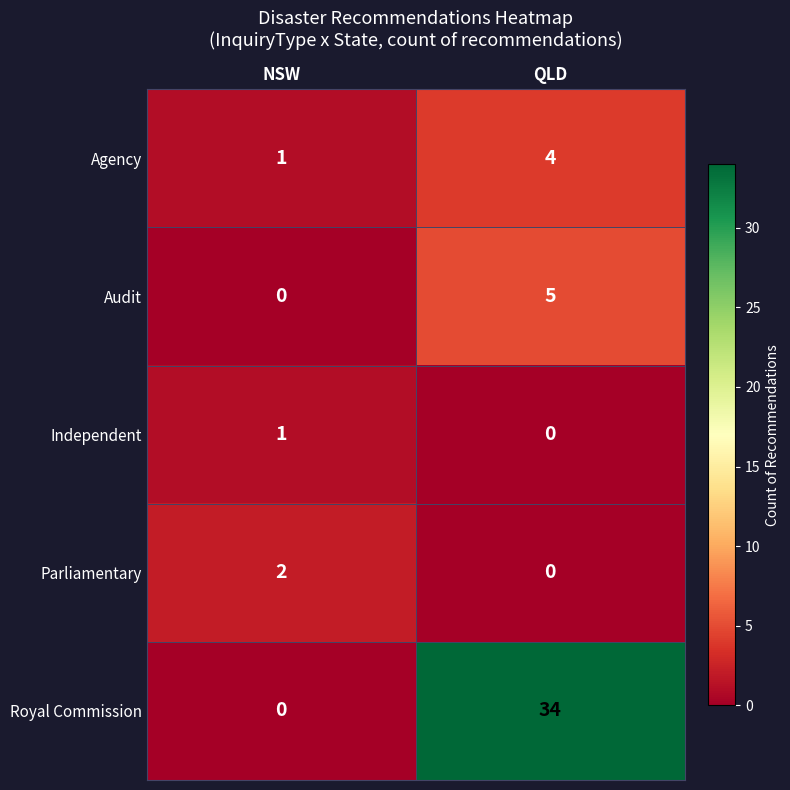

What is the sum of the Royal Commission values at NSW and QLD?

34